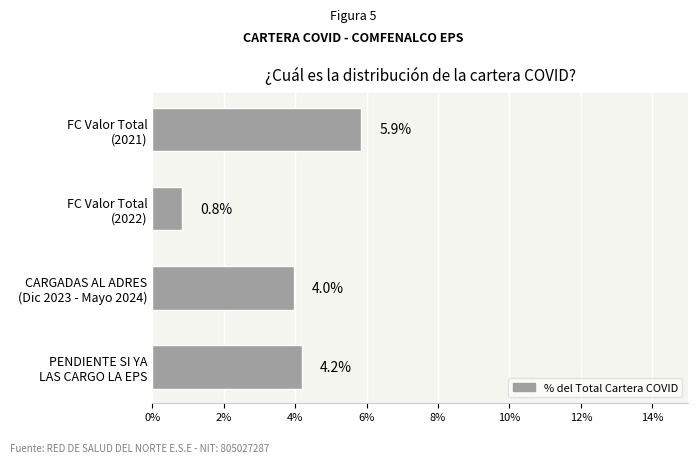

What is the smallest value displayed?

0.8